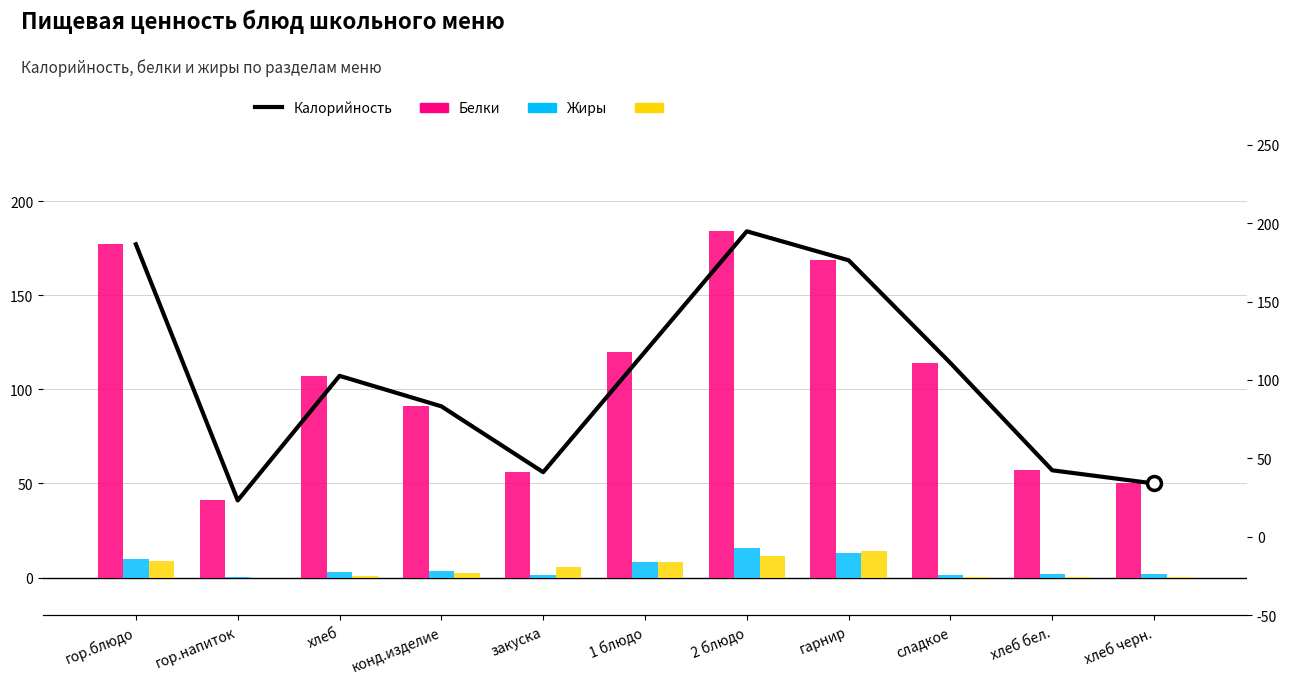

How many bars are there in each group?

3